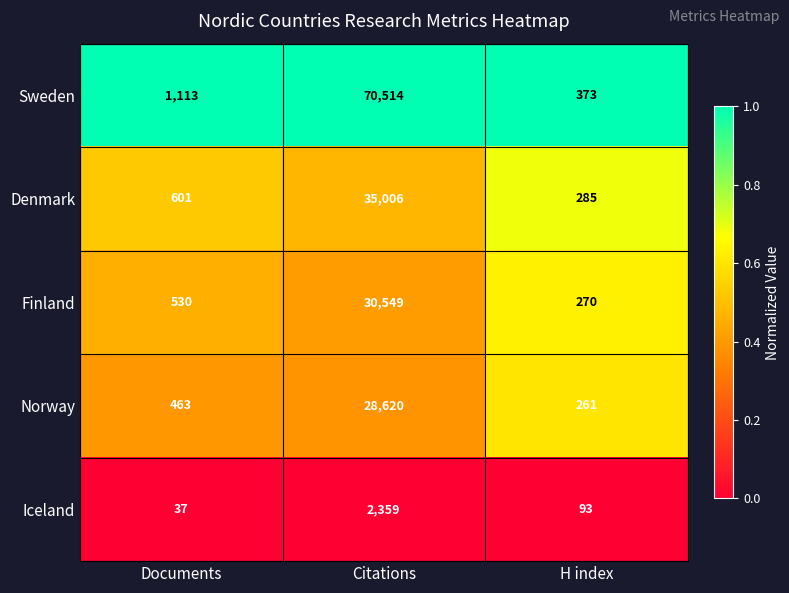

Is the value of Norway at Citations greater than the value of Denmark at Documents?

Yes